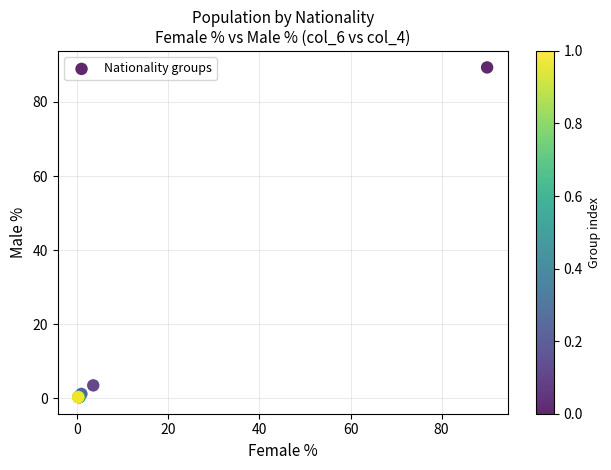

What Y value in the scatter plot is closest to 44?

3.5